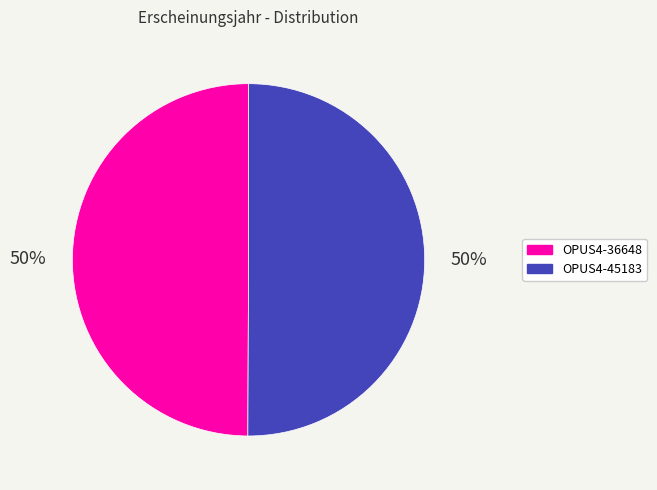

Approximately how many times larger is the value at OPUS4-36648 compared to OPUS4-45183?

1.0